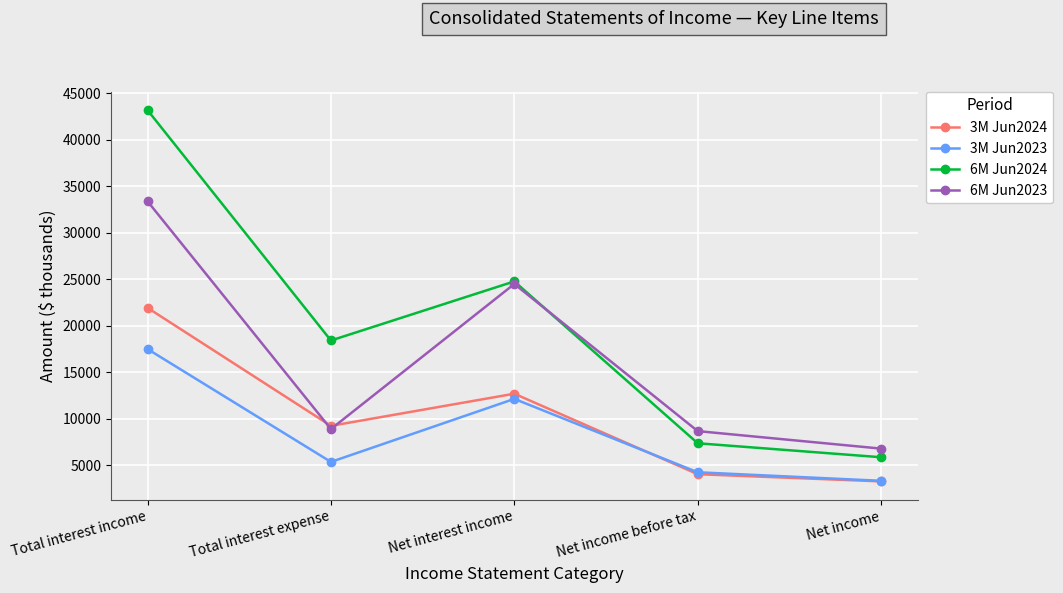

Does the chart have visible grid lines?

Yes